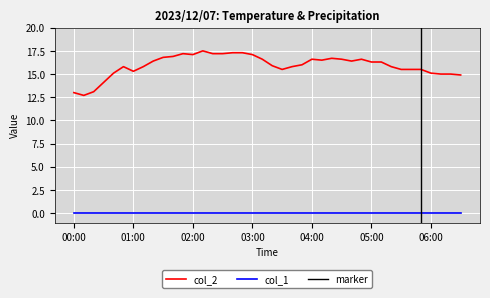

At which label is col_2 closest to 15?

06:00